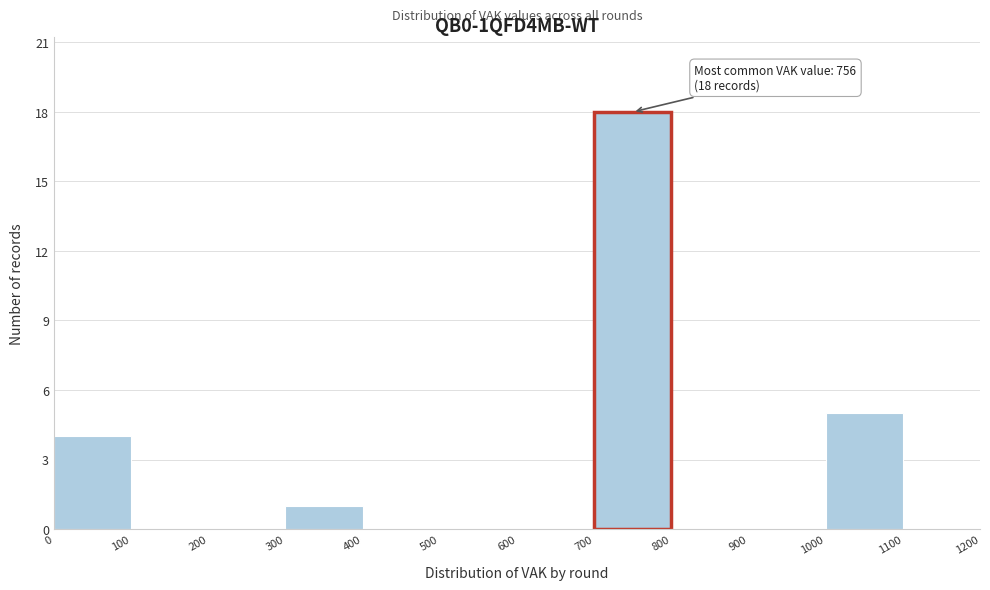

Over which range of the x-axis is the bar tallest?

700 to 800